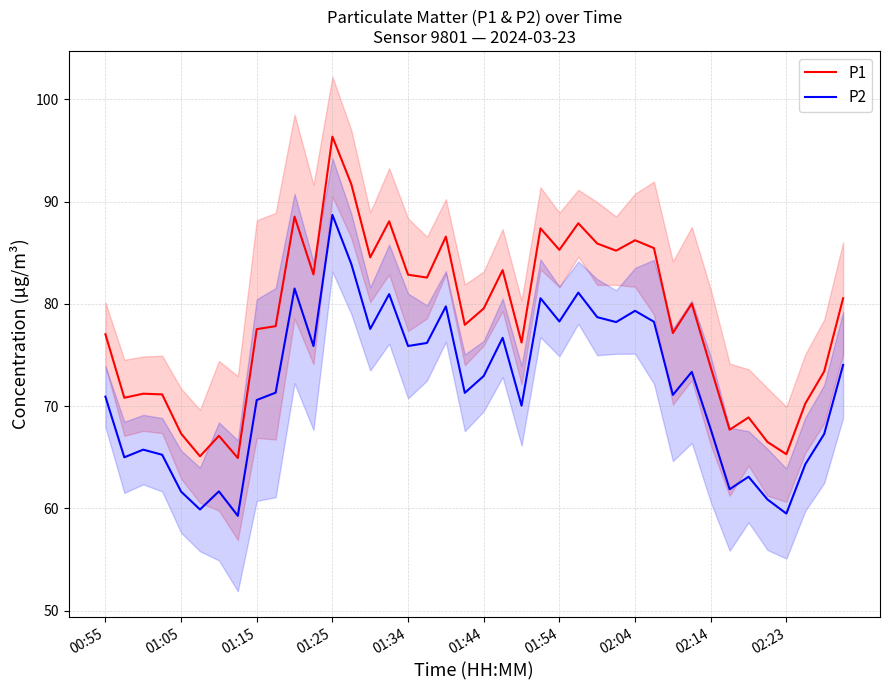

What is the lowest value of the P1 series?

64.9